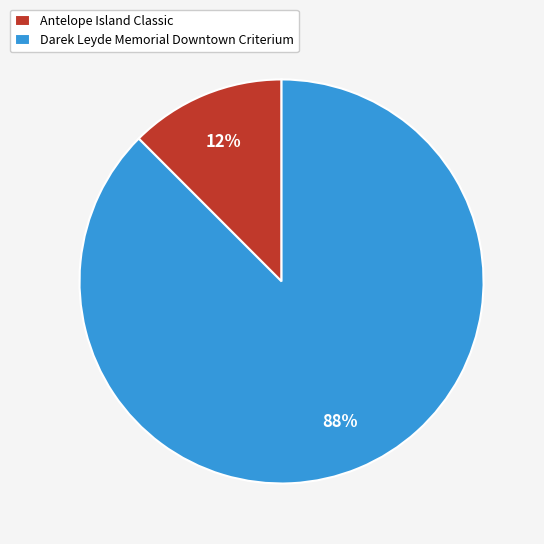

Count the number of slices in the pie.

2